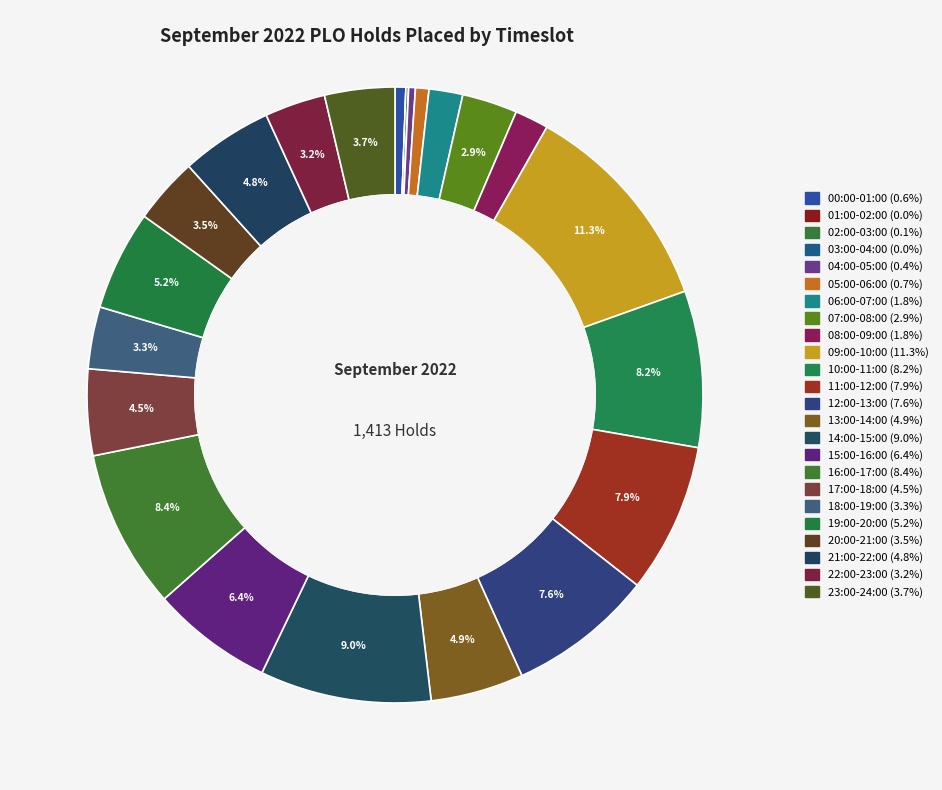

How many segments does this pie chart have?

24